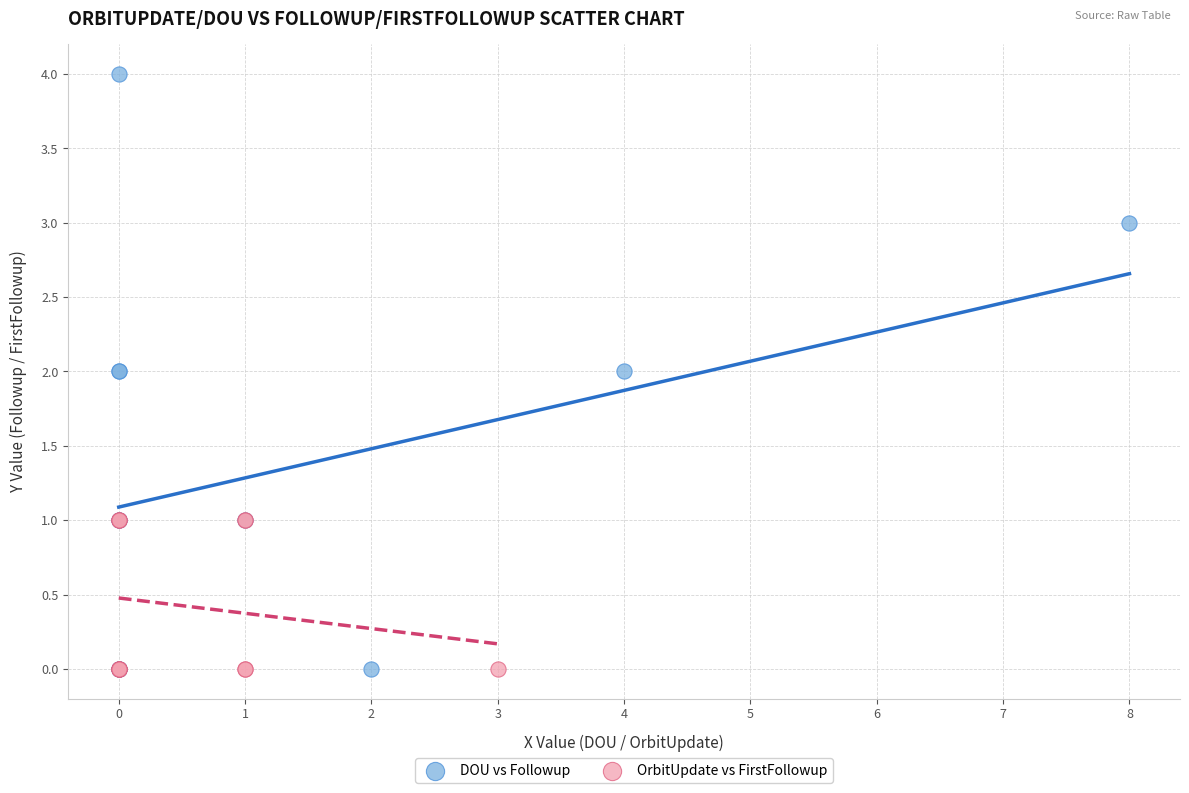

Which series has the largest Y range (max minus min)?

DOU vs Followup